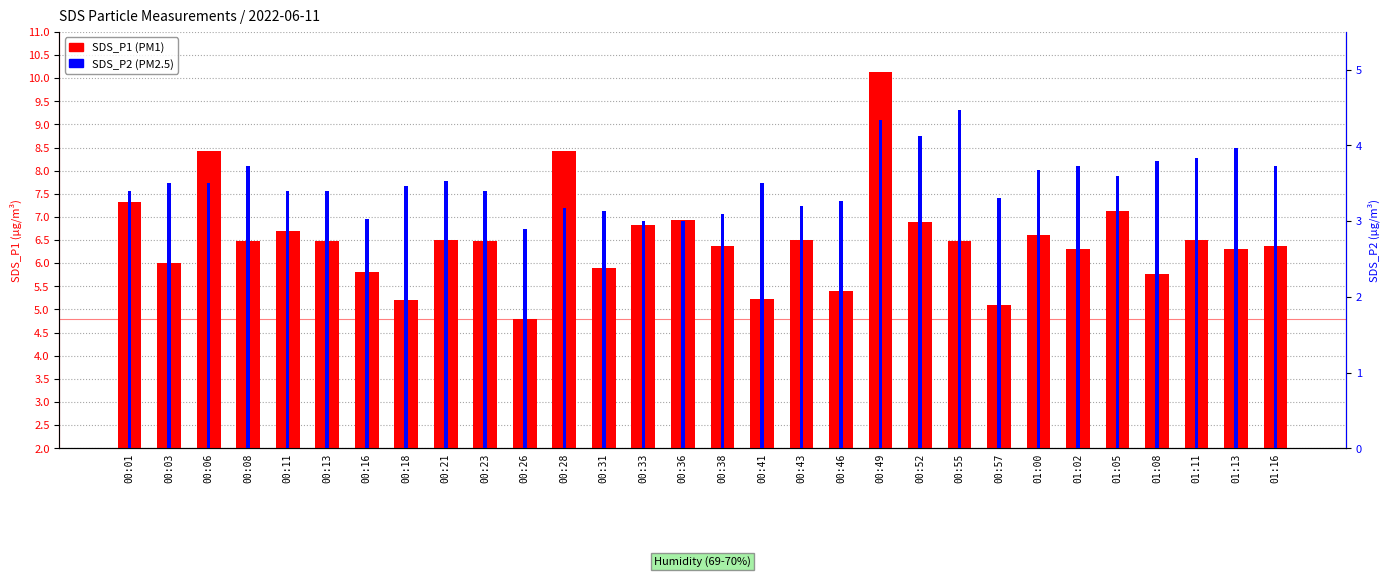

At which category does the chart reach its peak across all series?

00:49